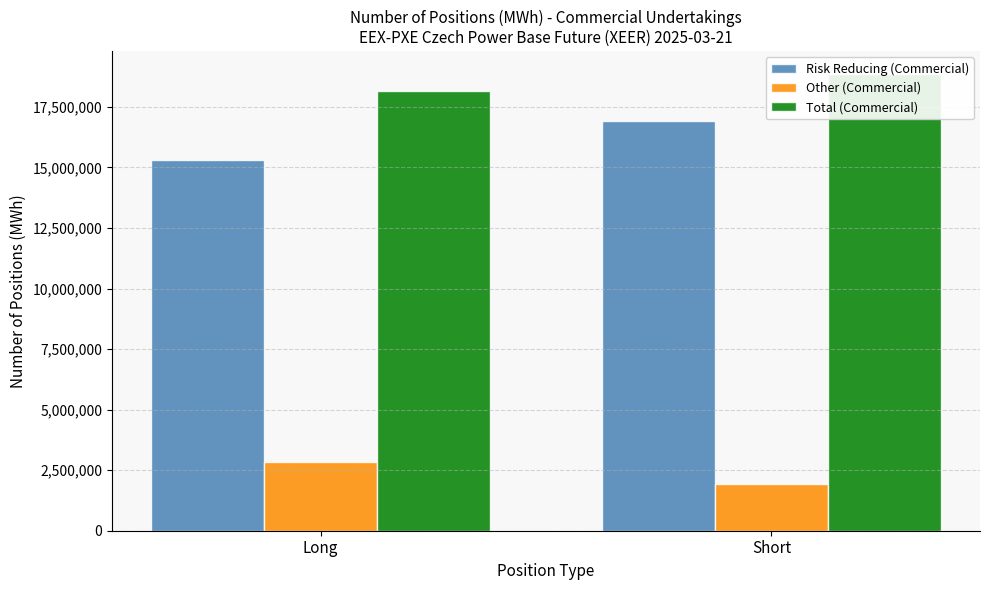

Reading left to right, extract all data points from this chart.

Risk Reducing (Commercial): 15313781	16913160
Other (Commercial): 2854871	1945082
Total (Commercial): 18168652	18858242